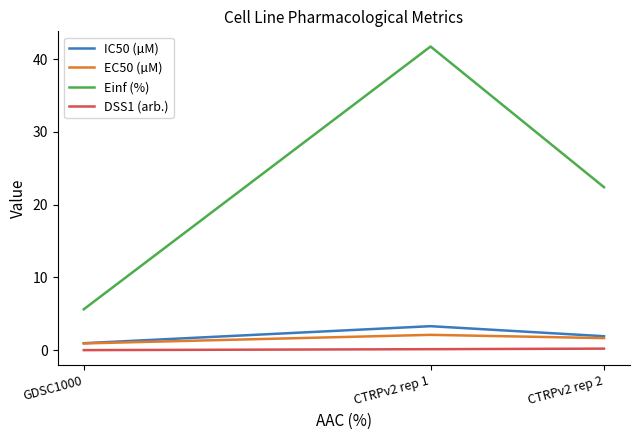

Which series has the widest spread of values?

Einf (%)